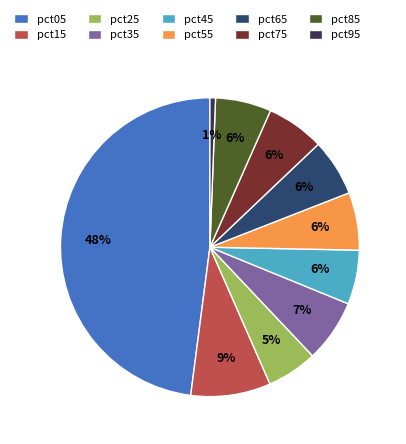

To the nearest percent, what is the combined percentage of pct95 and pct55?

7%